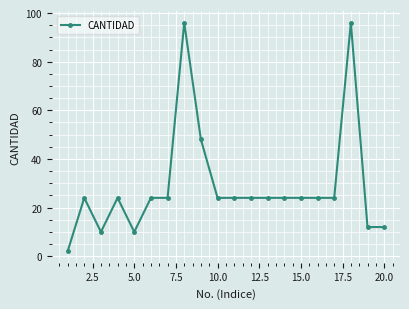

How many distinct data groups are displayed?

1